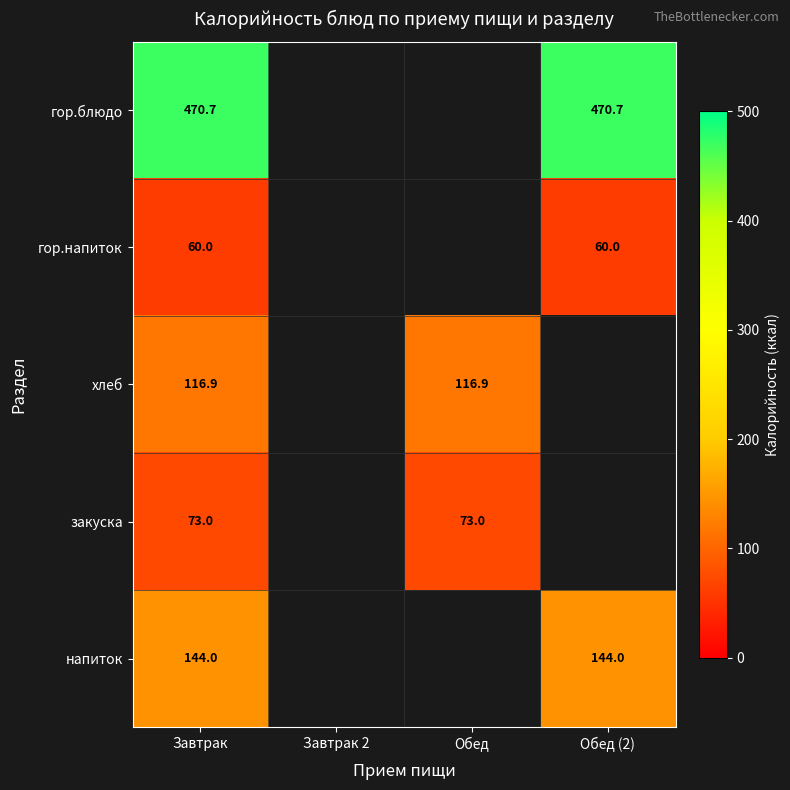

Which has a higher value, Обед (2) or Завтрак?

Обед (2)